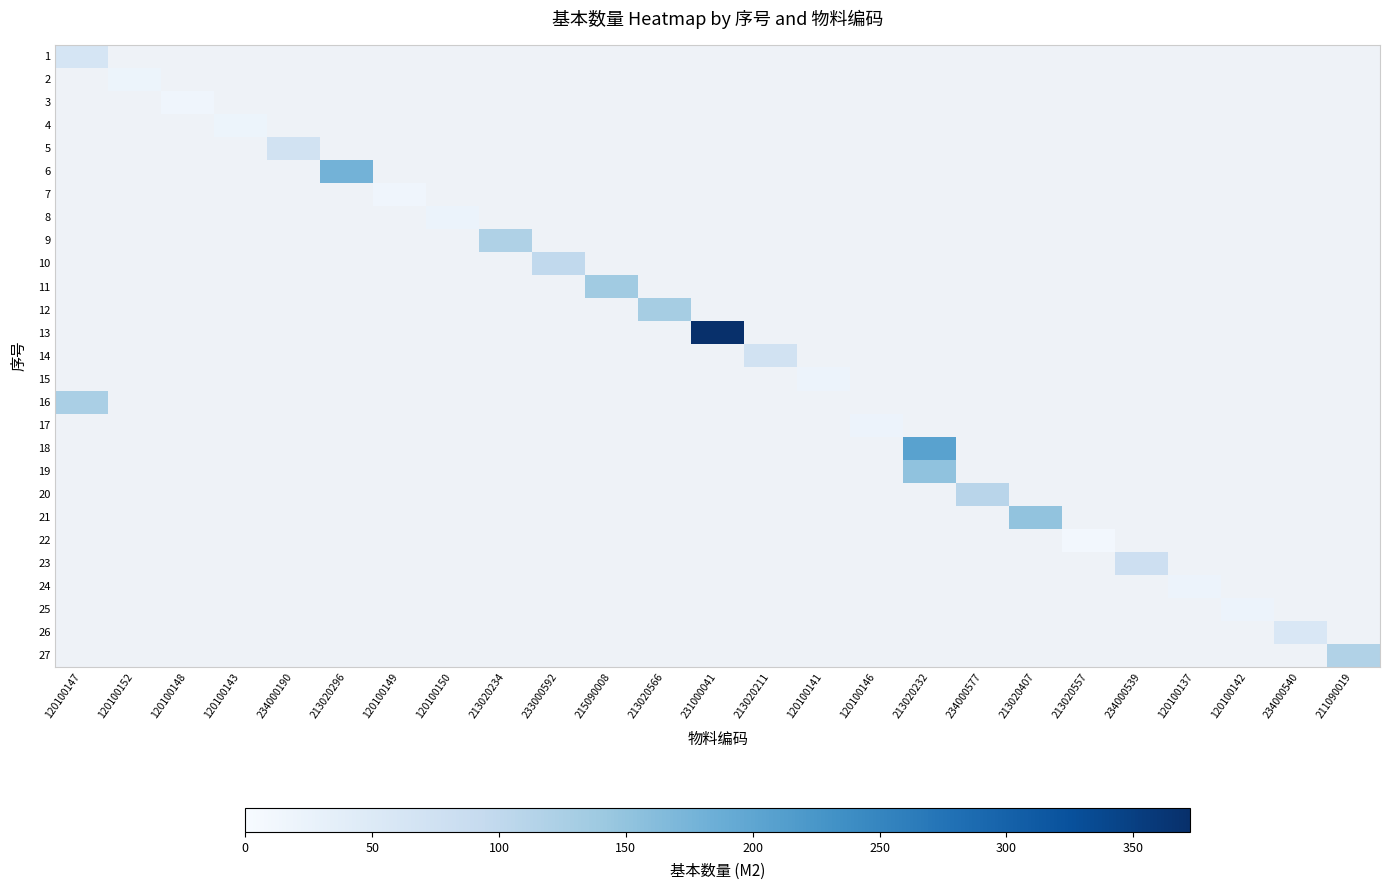

At 120100147, list the series in order from smallest to largest.

1, 2, 3, 4, 5, 6, 7, 8, 9, 10, 11, 12, 13, 14, 15, 16, 17, 18, 19, 20, 21, 22, 23, 24, 25, 26, 27